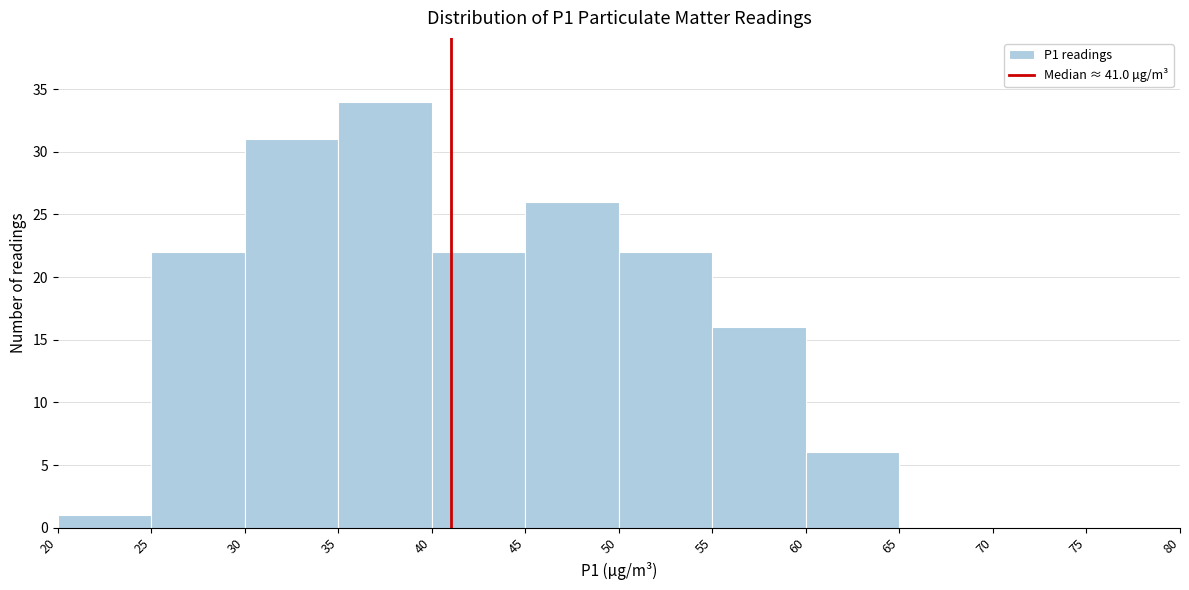

Reading left to right, transcribe this chart: for each bar, give the range it covers on the x-axis and its height. The values are not printed on the chart, so give them approximately, as read against the axis.

20 to 25: 1
25 to 30: 22
30 to 35: 31
35 to 40: 34
40 to 45: 22
45 to 50: 26
50 to 55: 22
55 to 60: 16
60 to 65: 6
65 to 70: 0
70 to 75: 0
75 to 80: 0